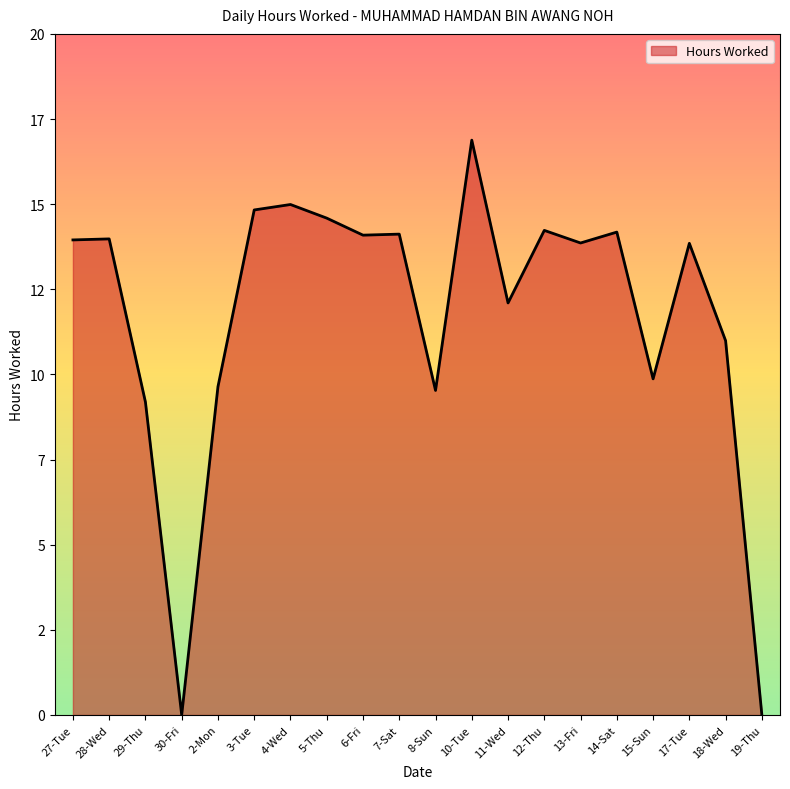

What is the label of the 7th point from the right?

12-Thu